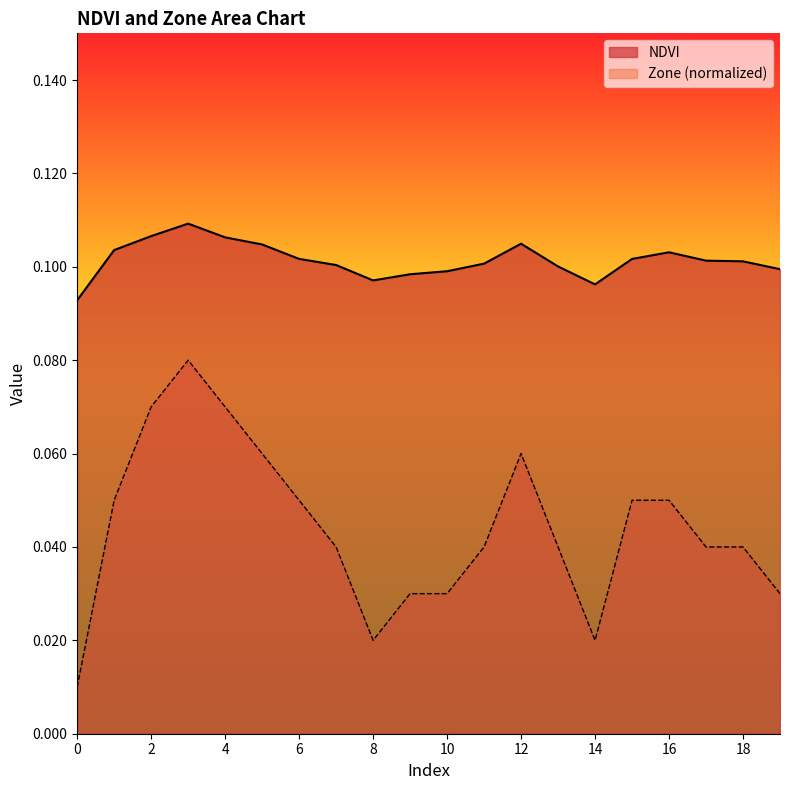

True or false: Zone and NDVI intersect in this chart.

False